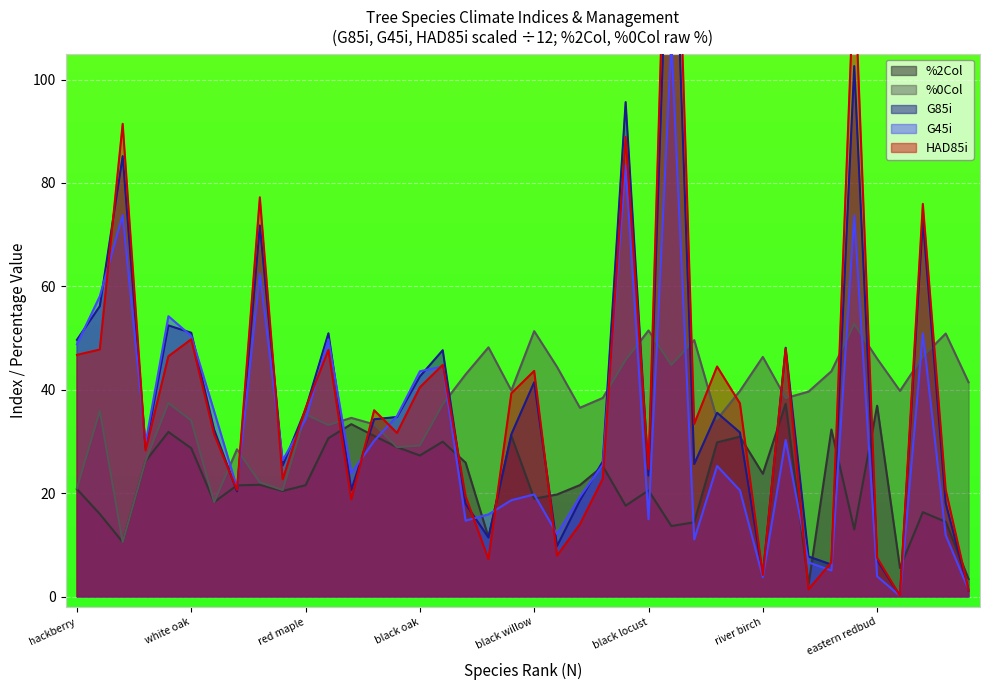

True or false: %0Col has a value of 14.8 at 32.

False